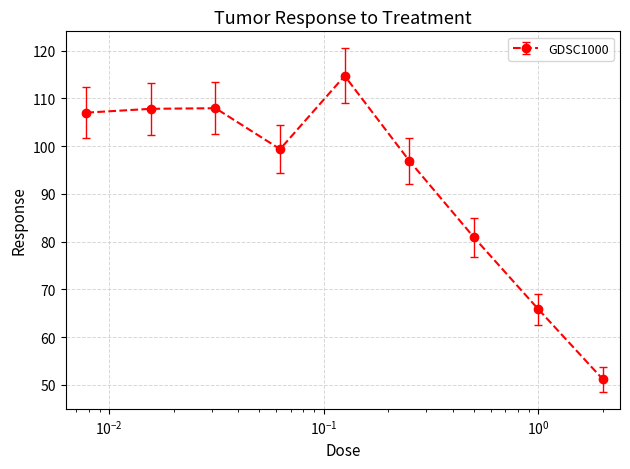

True or false: there are more than 1 points higher than both neighbors.

True